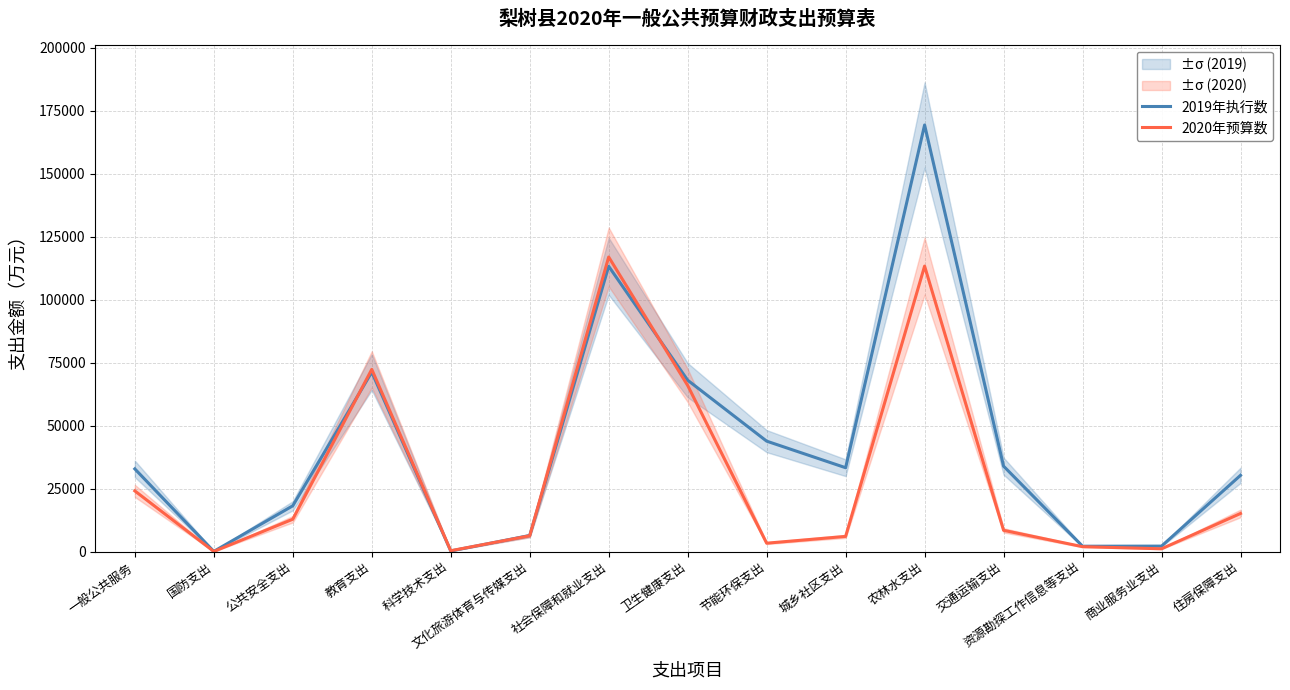

Which has a higher value, 社会保障和就业支出 or 住房保障支出?

社会保障和就业支出